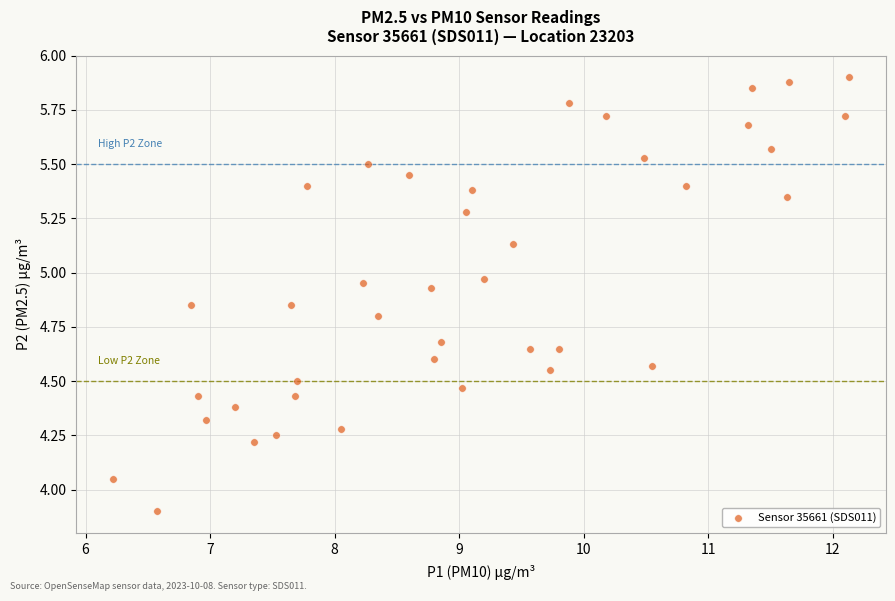

What is the range of X values (max minus min)?

5.9